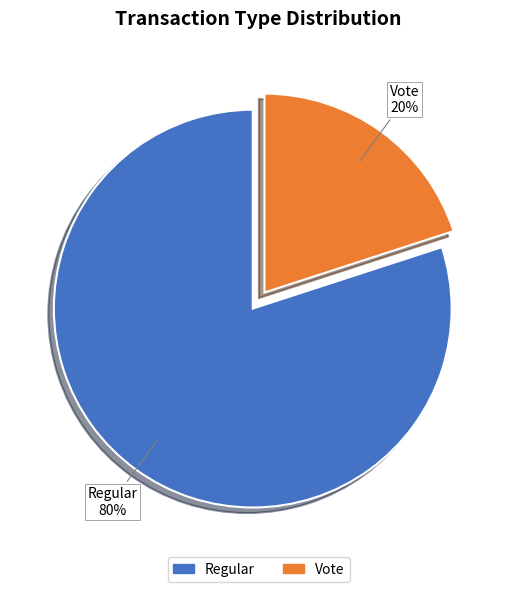

To the nearest percent, what is the difference between the Vote and Regular slice percentages?

60%